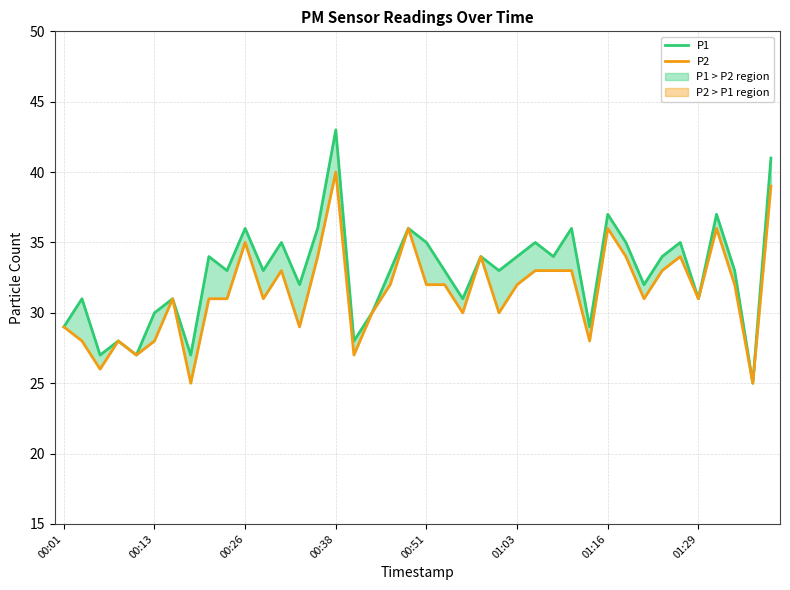

True or false: P1 and P2 cross at least once.

False